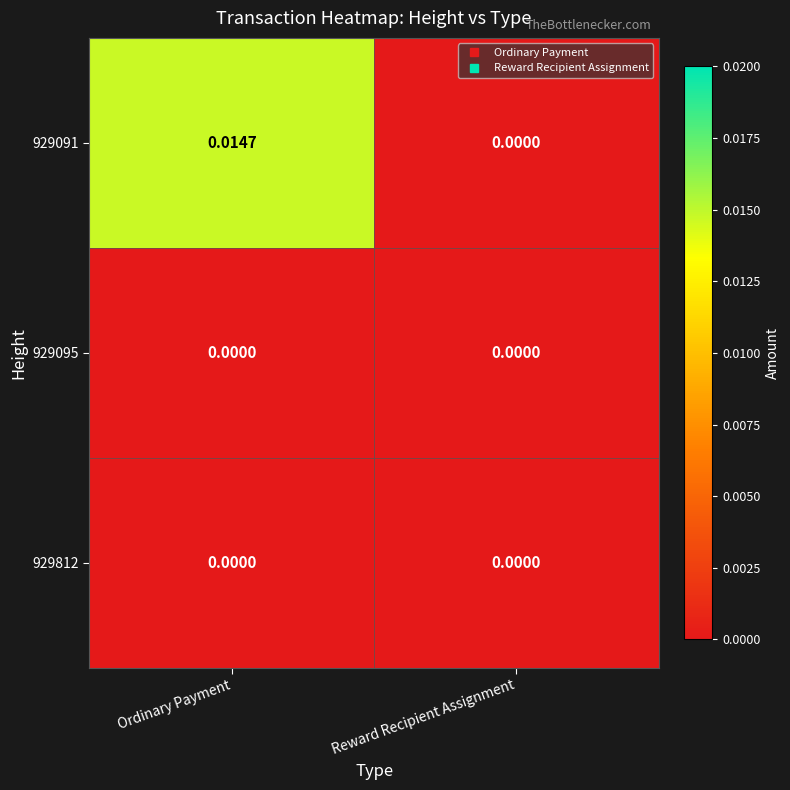

Is the value of 929091 at Ordinary Payment greater than the value of 929095 at Reward Recipient Assignment?

Yes